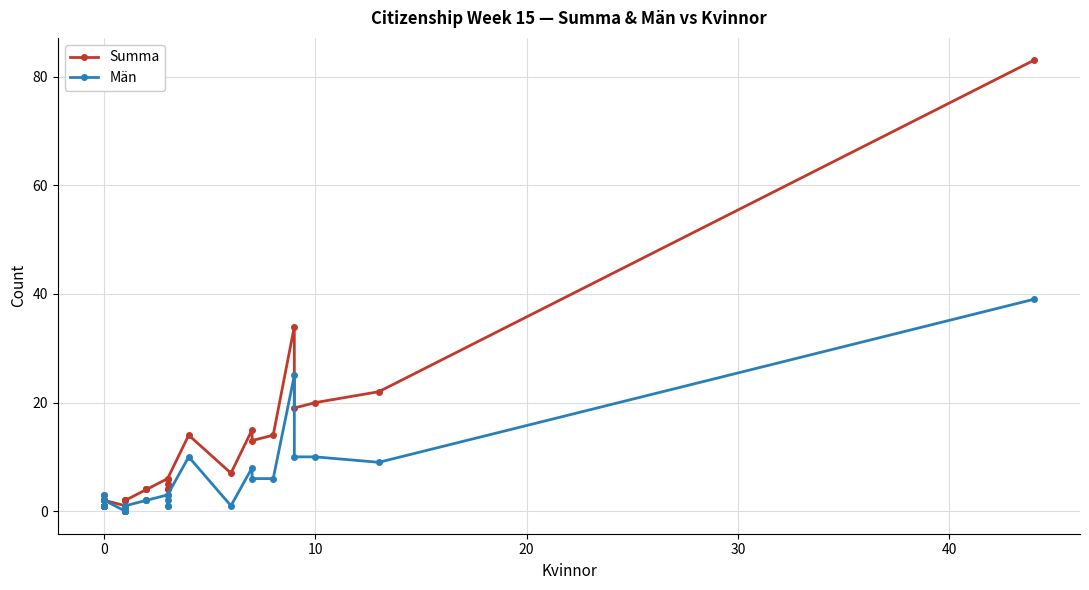

How many lines are shown in the chart?

2